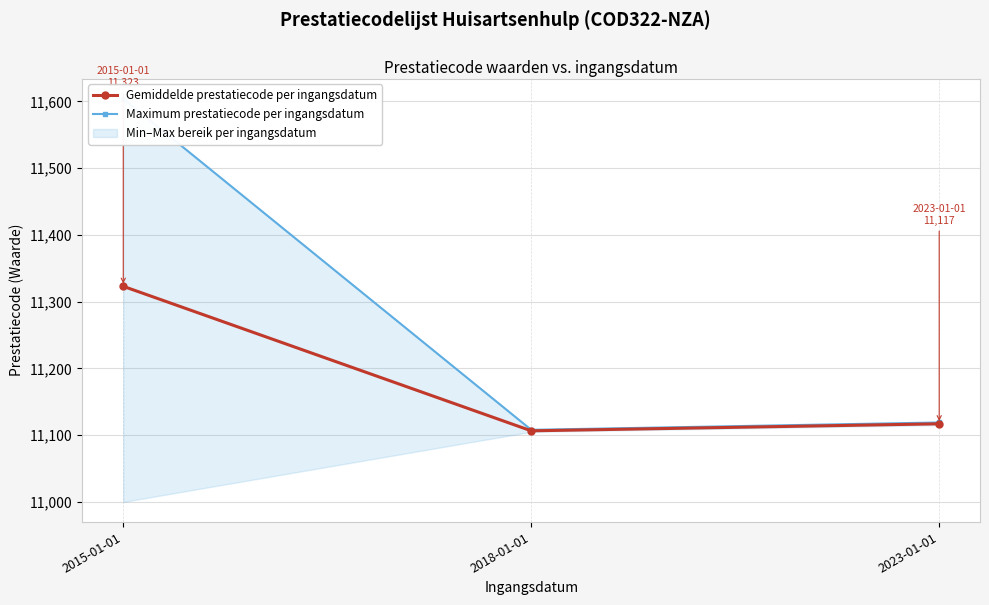

What is the value of the Gemiddelde prestatiecode per ingangsdatum point at the 2nd from the left?

11106.5